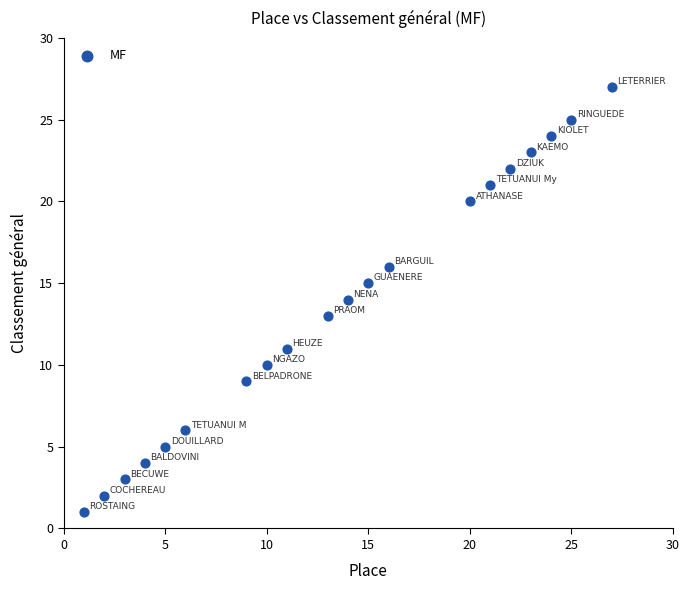

What is the range of X values (max minus min)?

26